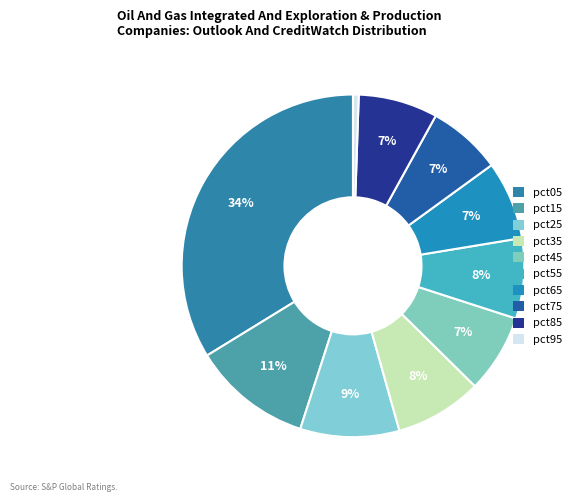

Rank the categories by value from lowest to highest.

pct95, pct75, pct65, pct45, pct85, pct55, pct35, pct25, pct15, pct05